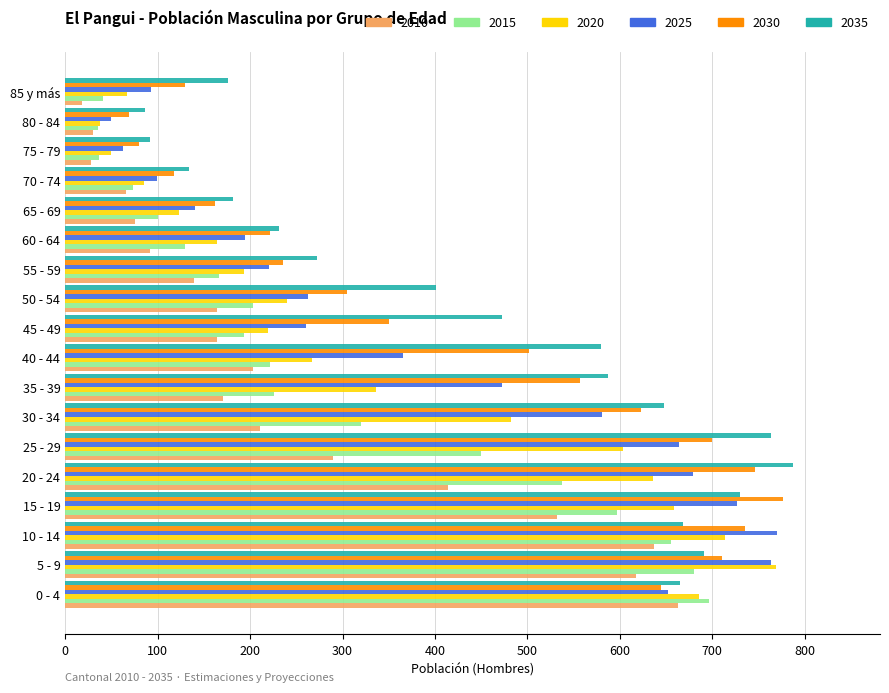

Which series has the widest spread of values?

2020